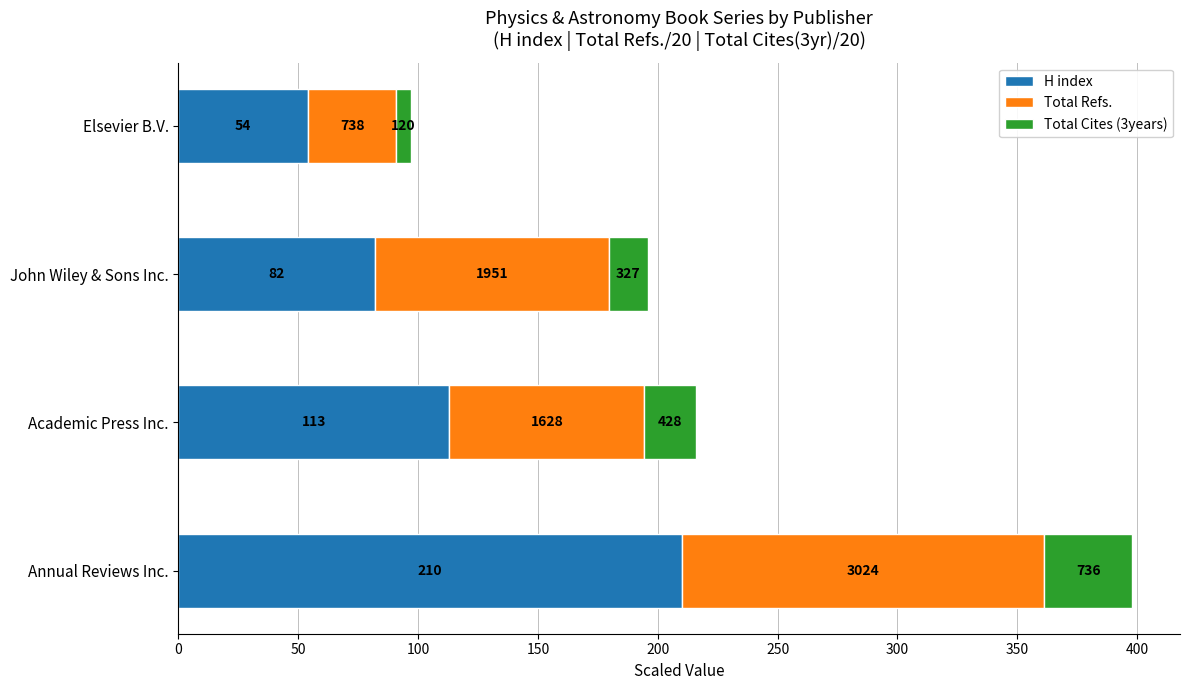

What are all the series names shown in the legend?

H index, Total Refs., Total Cites (3years)